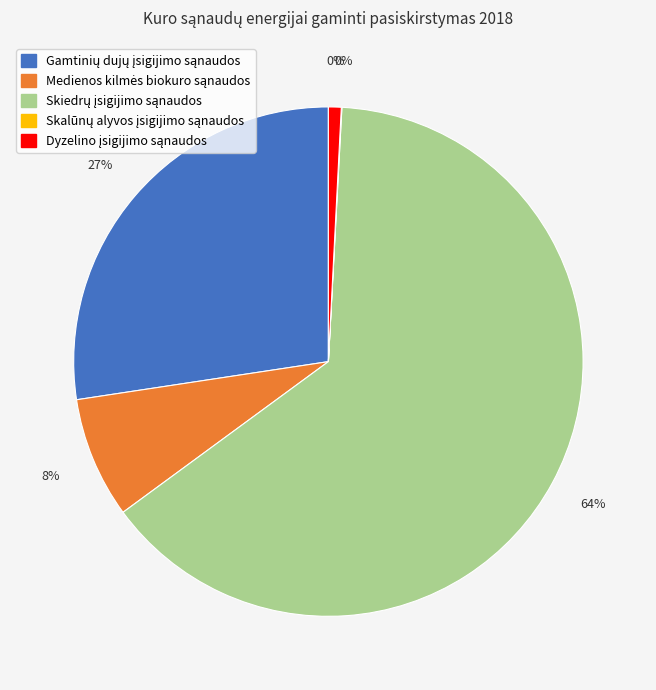

Is it true that Dyzelino įsigijimo sąnaudos is 15% of the pie?

False